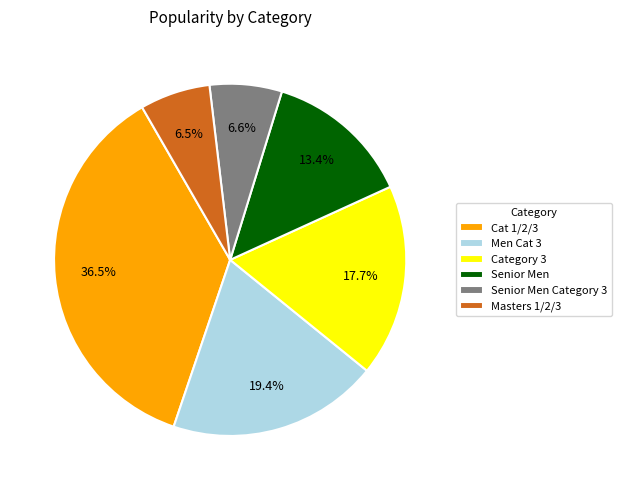

How many slices are in this pie chart?

6